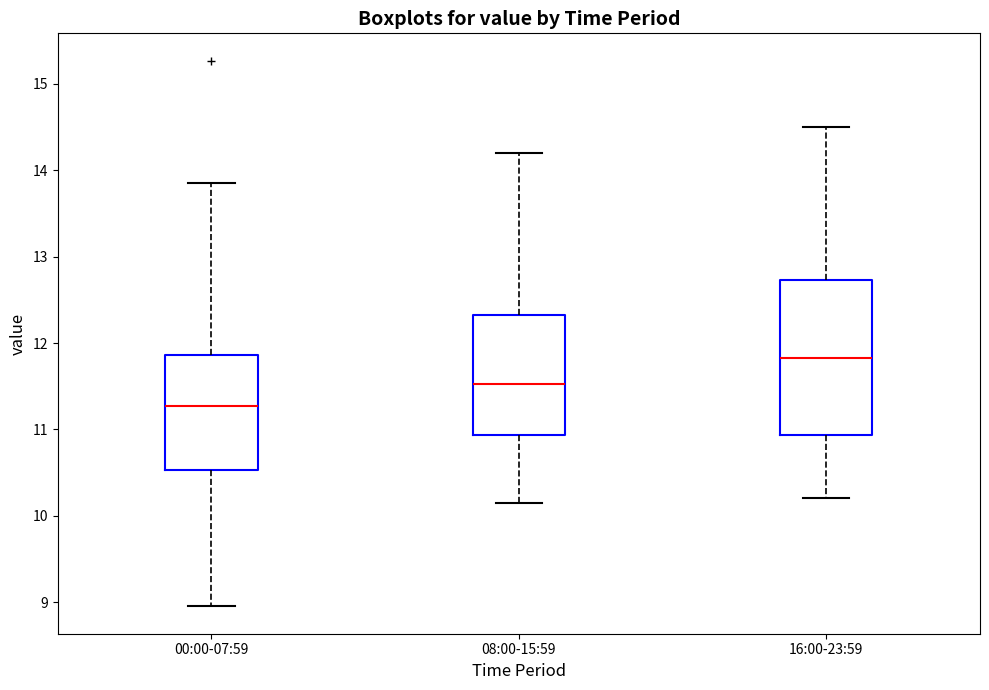

Where is the upper edge of the box for 16:00-23:59 on the y-axis? The values are not printed on the chart, so give them approximately, as read against the axis.

12.7